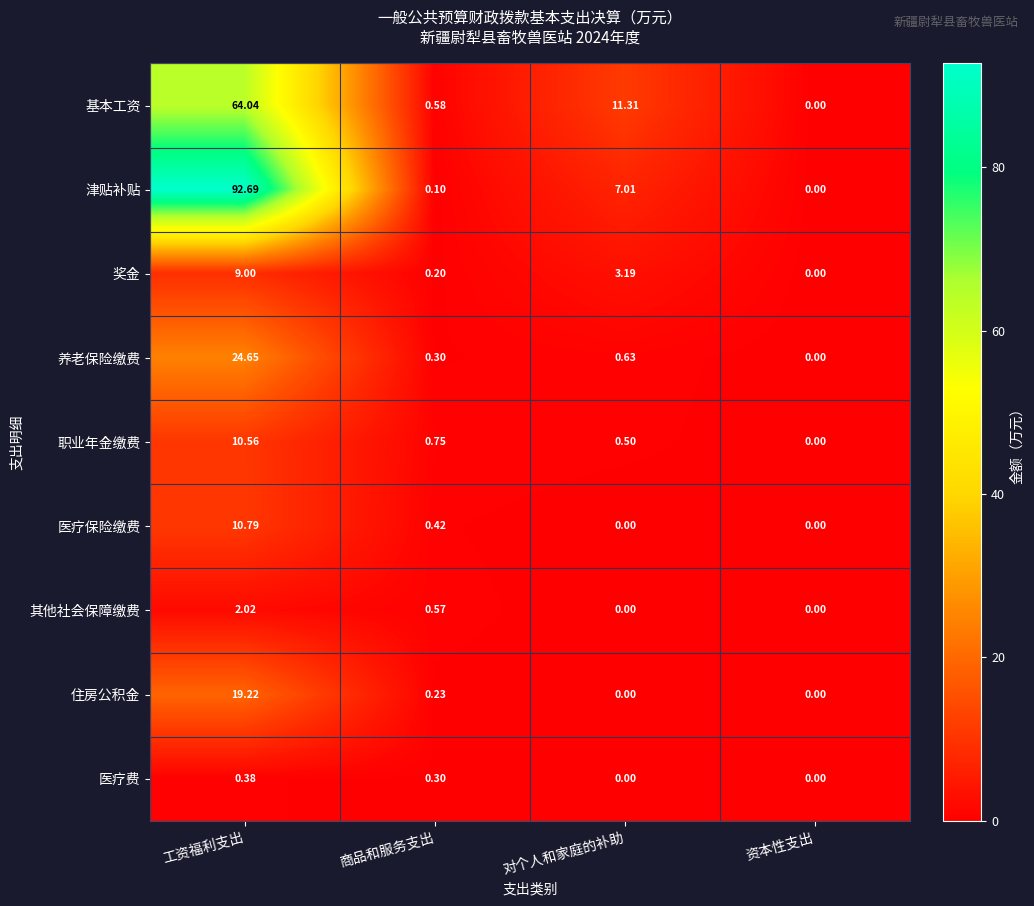

Is the value of 职业年金缴费 at 工资福利支出 greater than the value of 其他社会保障缴费 at 对个人和家庭的补助?

Yes